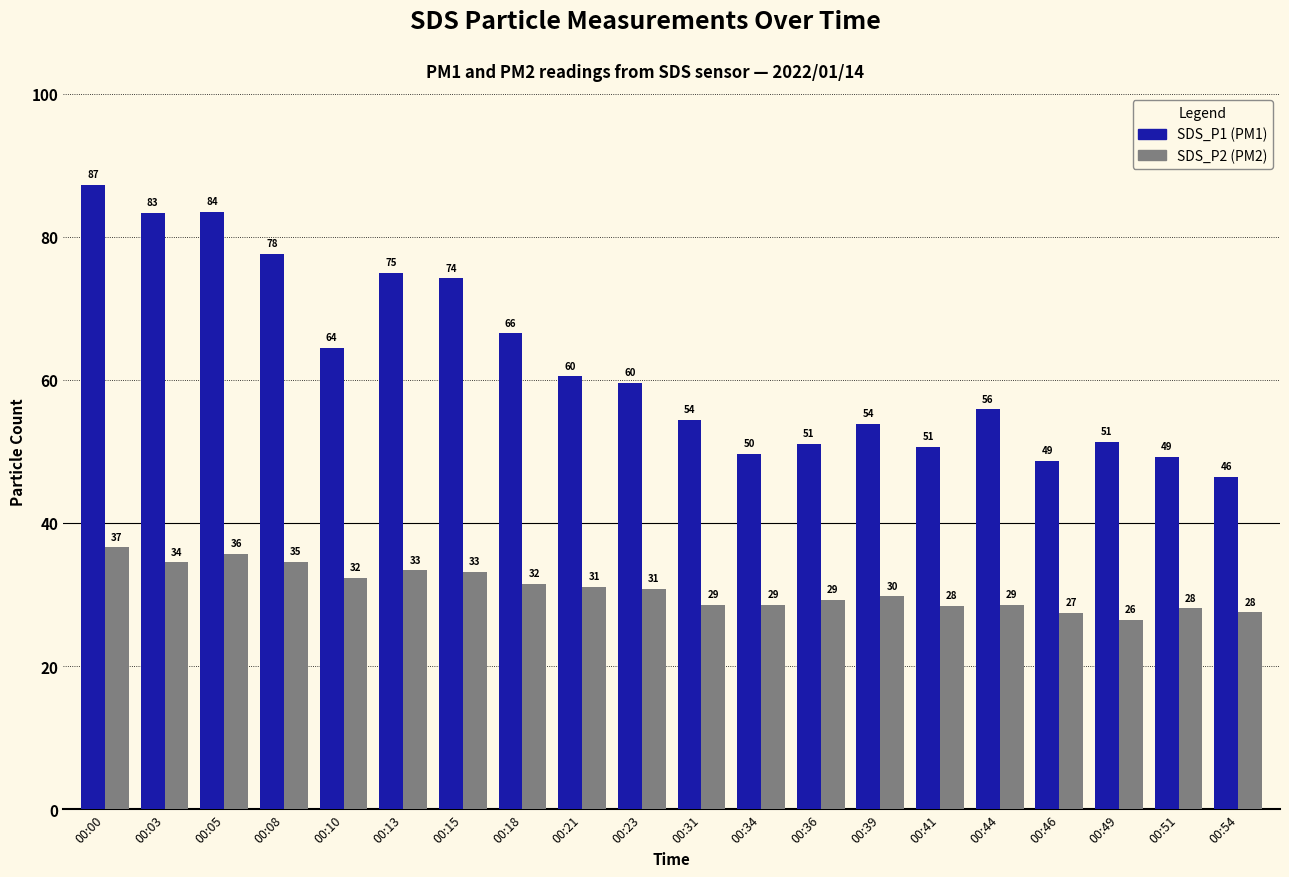

At which category is the sum across all series the highest?

00:00